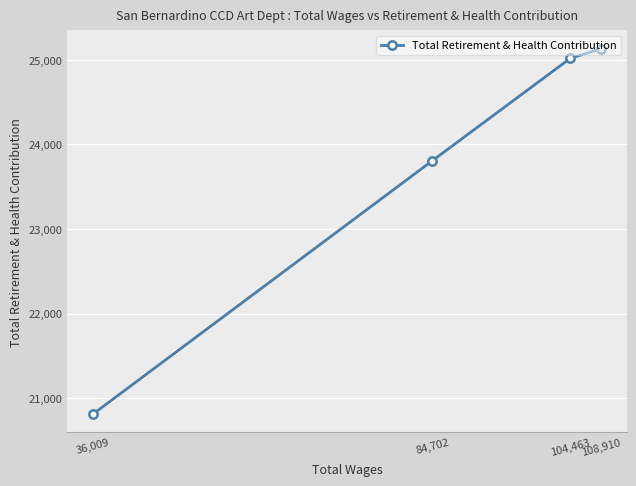

What is the value of the 3rd point from the left?

25018